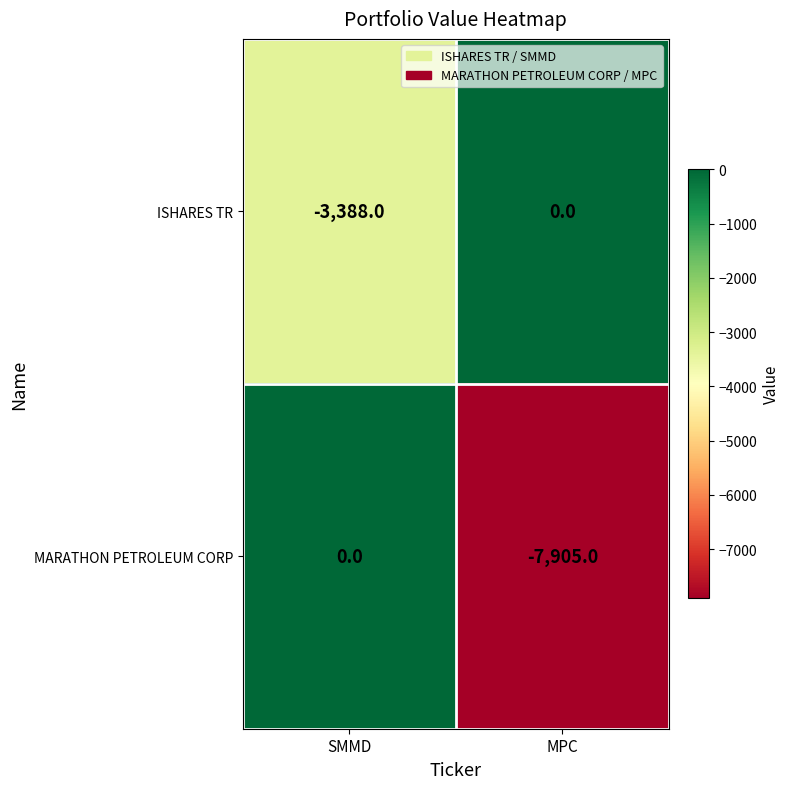

What is the spread (max minus min) of values at SMMD?

3388